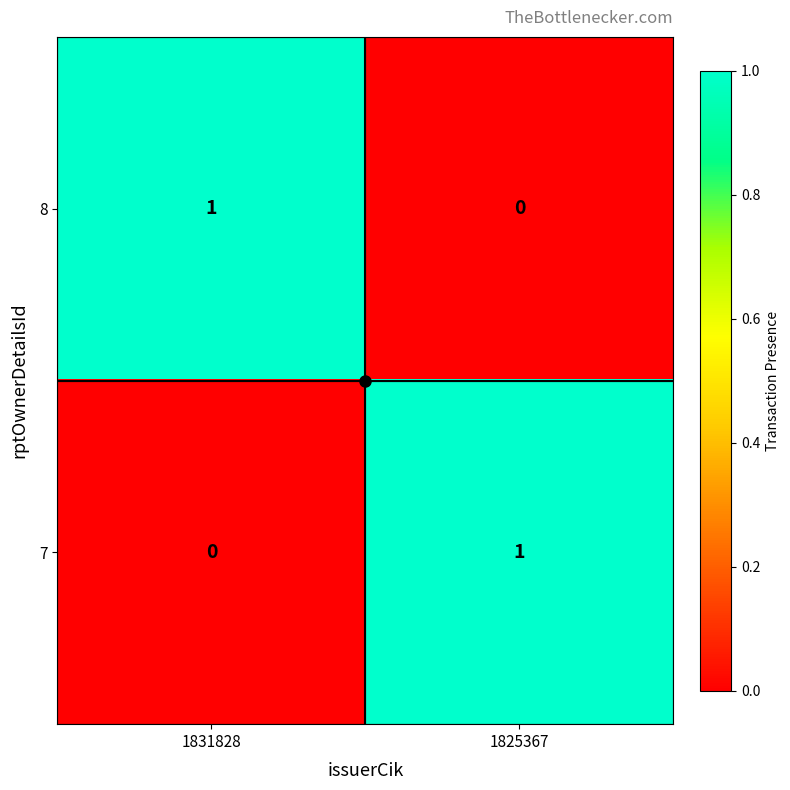

The 7 series shows 2 at 1825367. True or false?

False